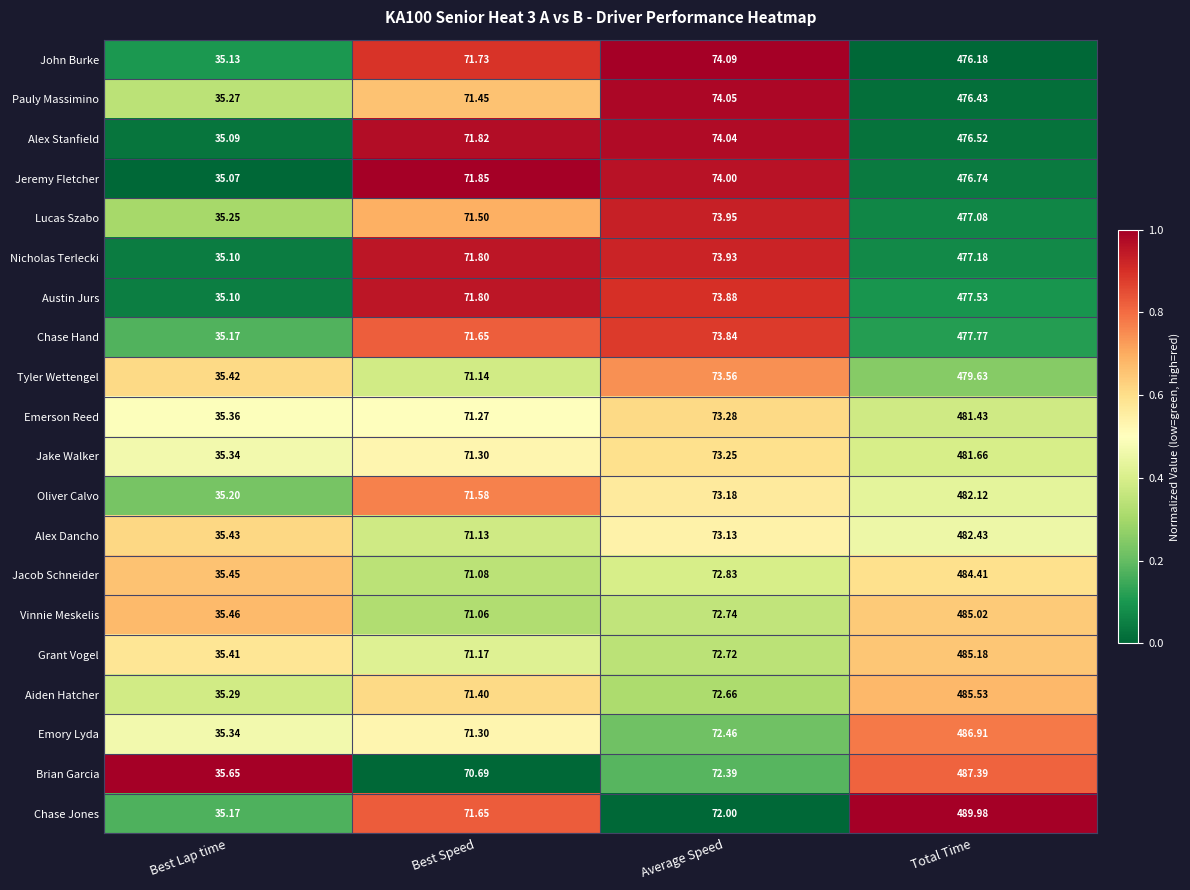

Where does the Grant Vogel series first go above 72?

Average Speed